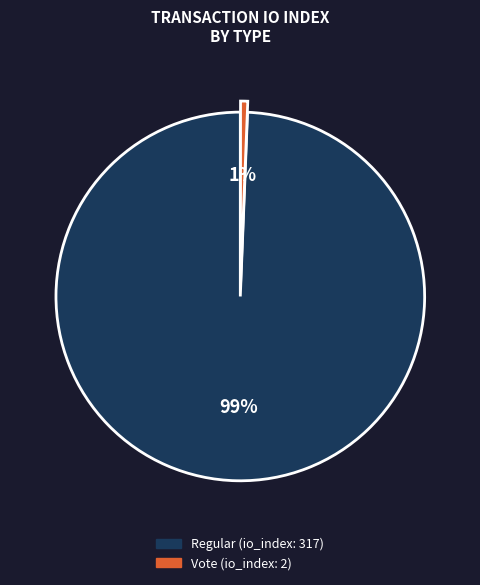

Count the number of slices in the pie.

2